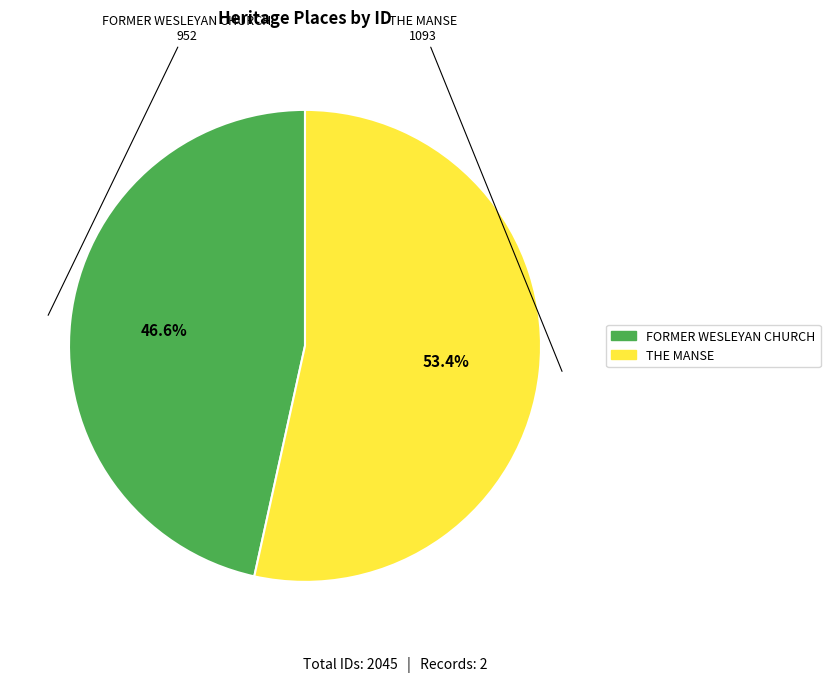

What is the majority slice?

THE MANSE